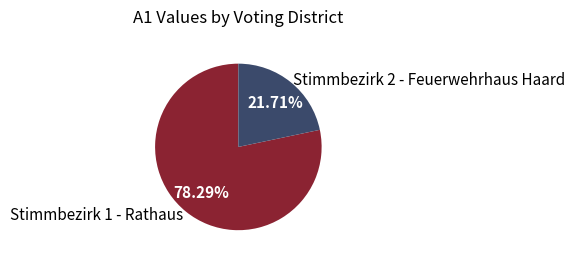

To the nearest percent, what percentage of the pie is Stimmbezirk 2 - Feuerwehrhaus Haard?

22%